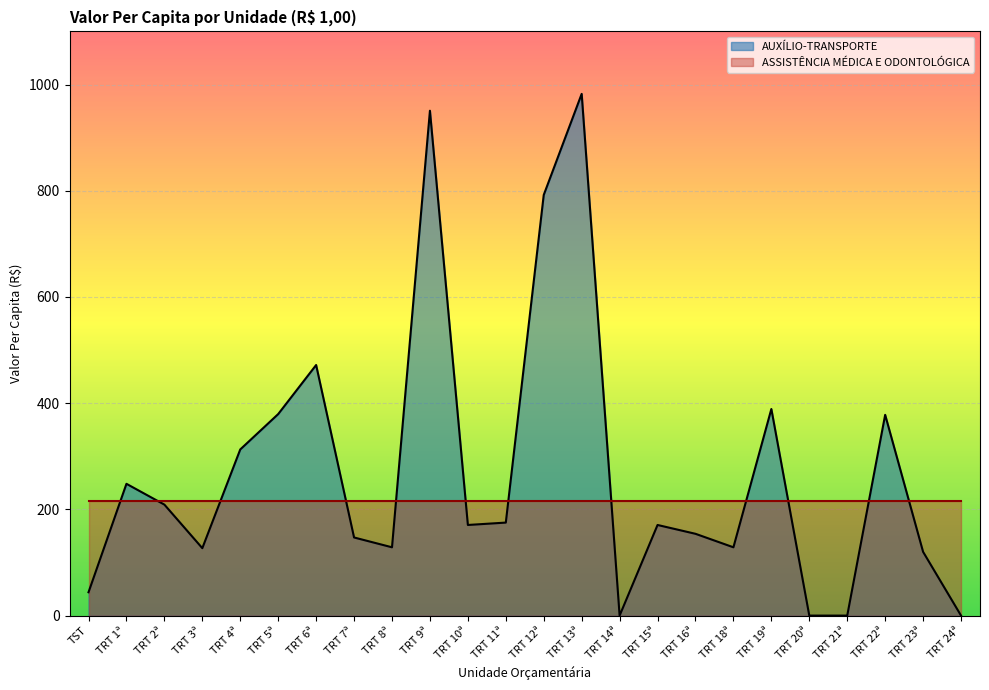

At which label does the data first exceed 170?

TRT 1ª